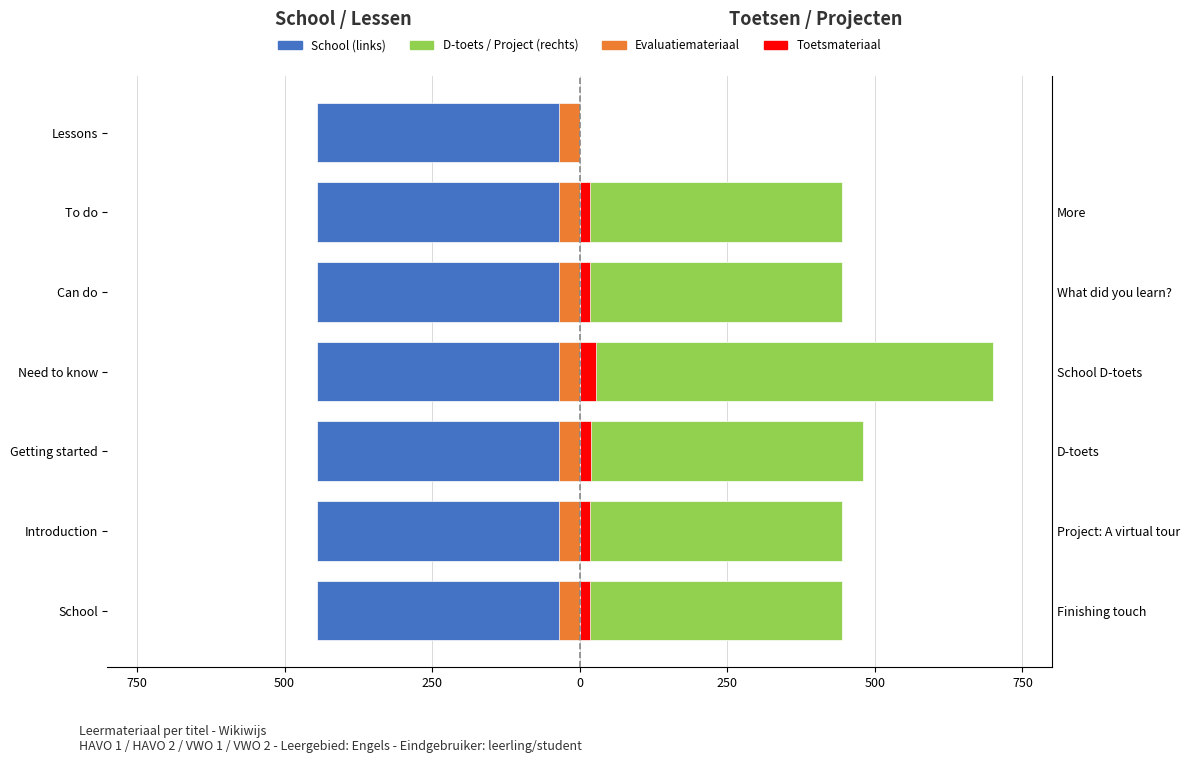

True or false: School (links) has a value of -444.6 at 500.

True